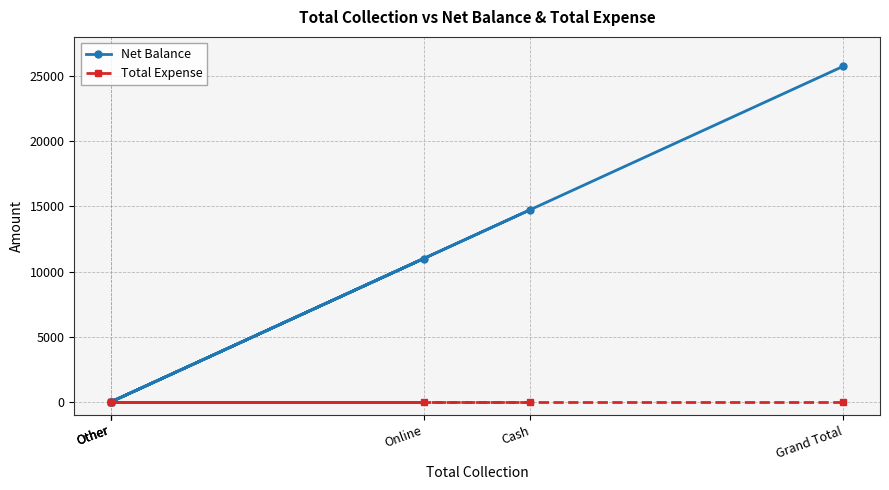

Does the chart display data point markers on the line(s)?

Yes